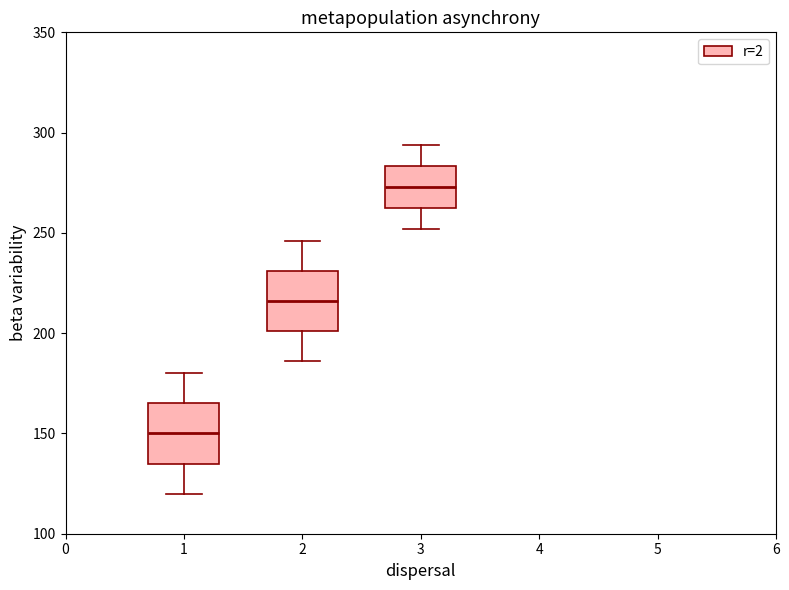

Which box has the highest median line?

3